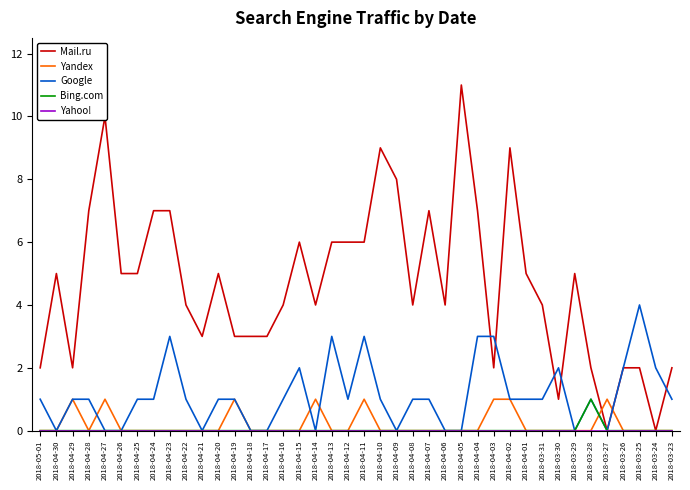

Which series has the largest range (max minus min)?

Mail.ru